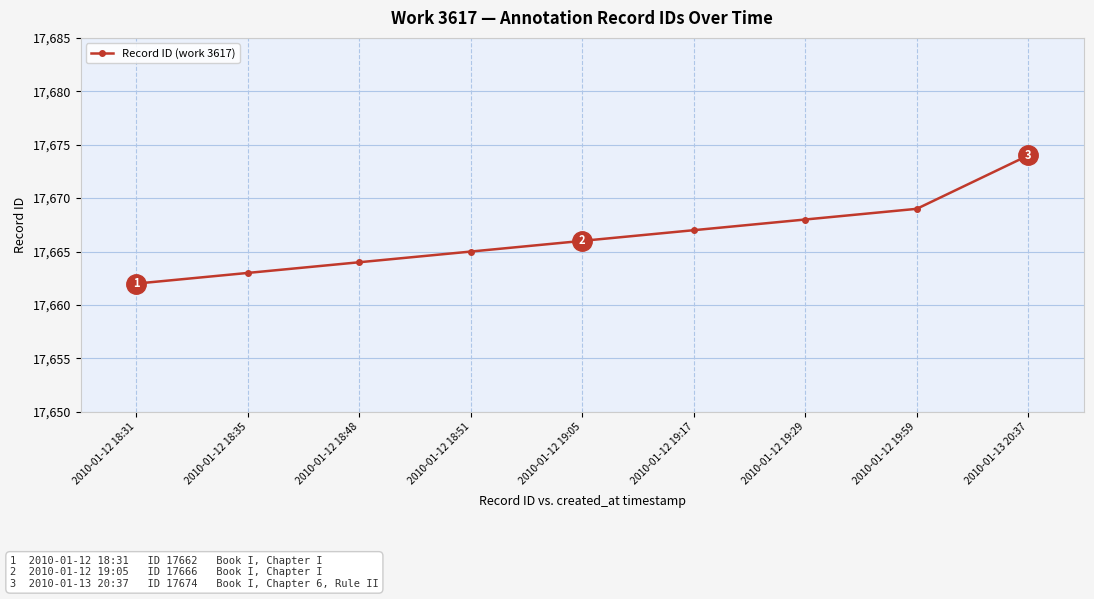

Reading left to right, list all the values displayed in this chart.

17662	17663	17664	17665	17666	17667	17668	17669	17674